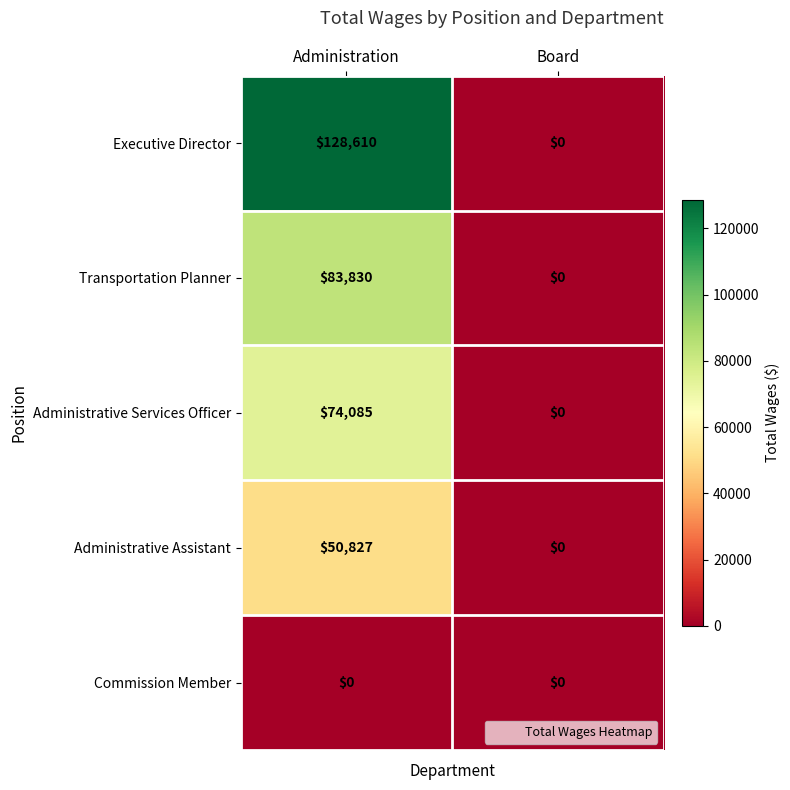

How many values in the Transportation Planner series are below 83830?

1